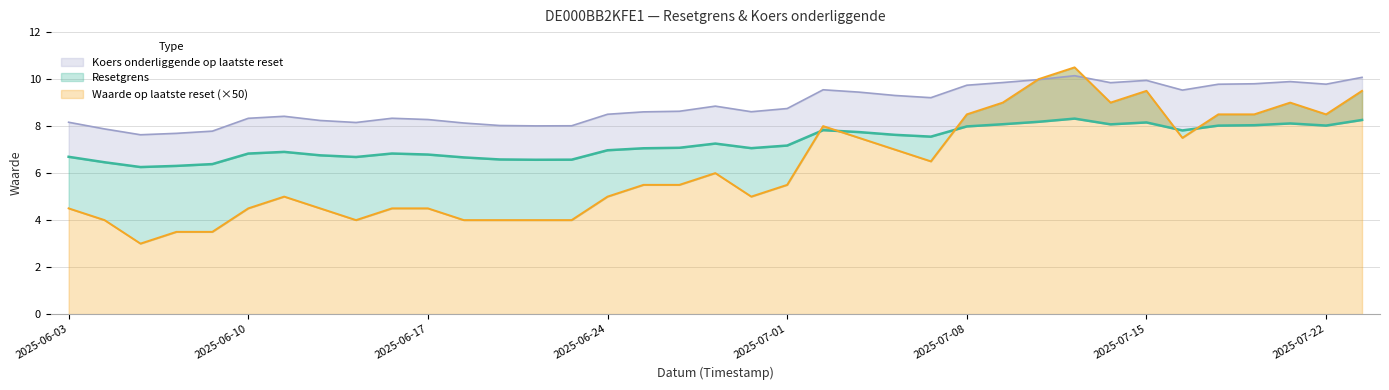

What is the minimum value for Waarde op laatste reset?

3.0